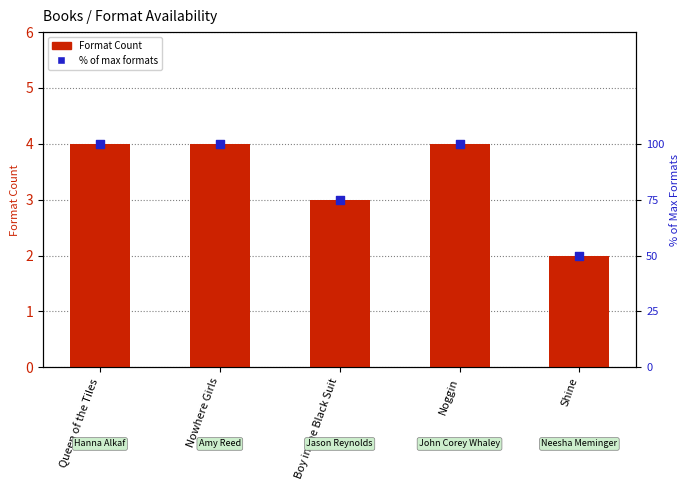

What is the total value across all series at Noggin?

104